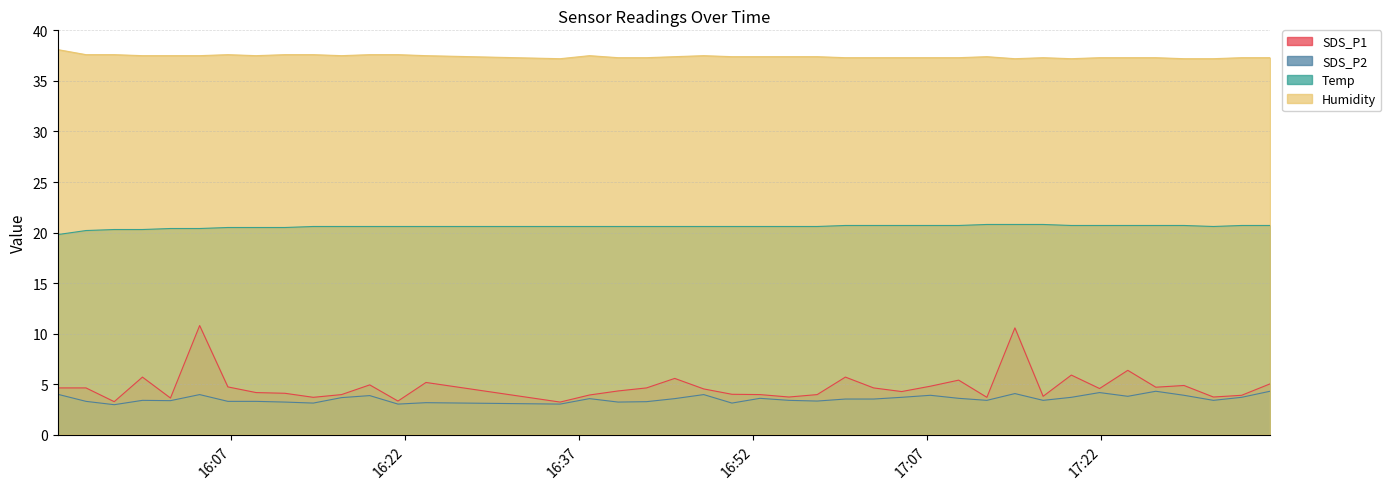

Which label corresponds to the smallest value in the chart?

2021/01/16 15:56:54